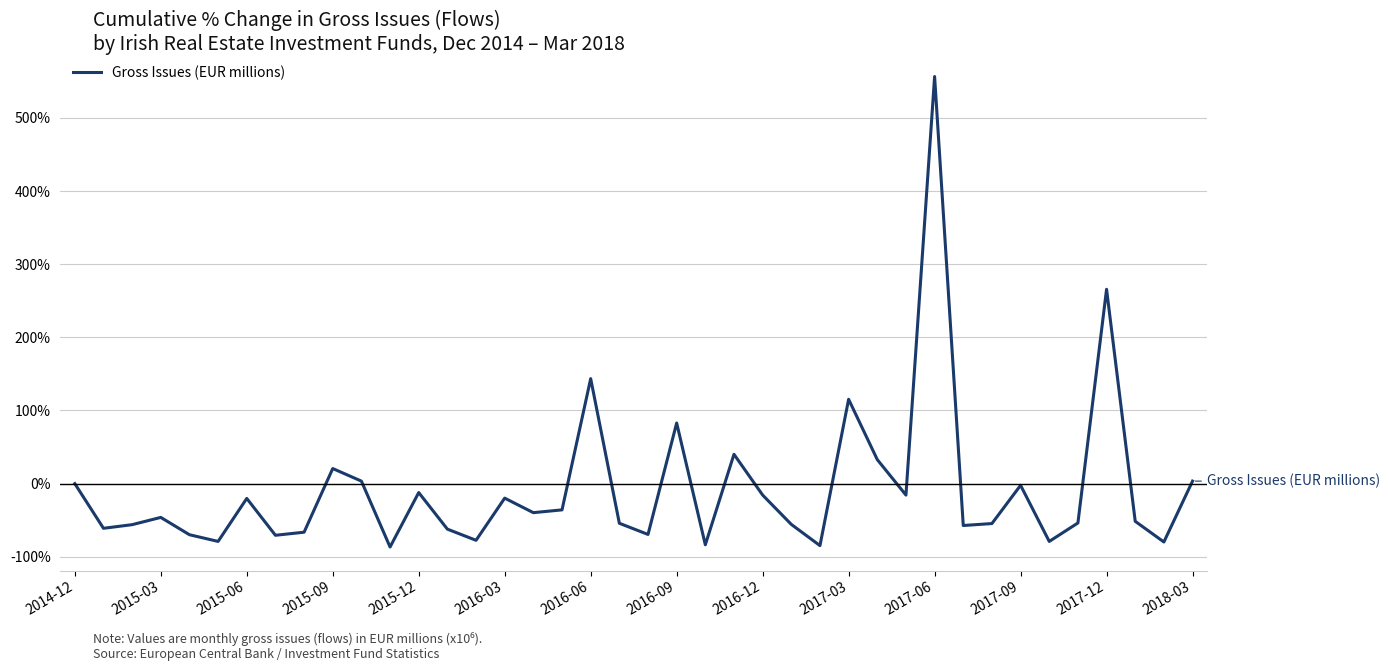

How many categories are shown in the chart?

40